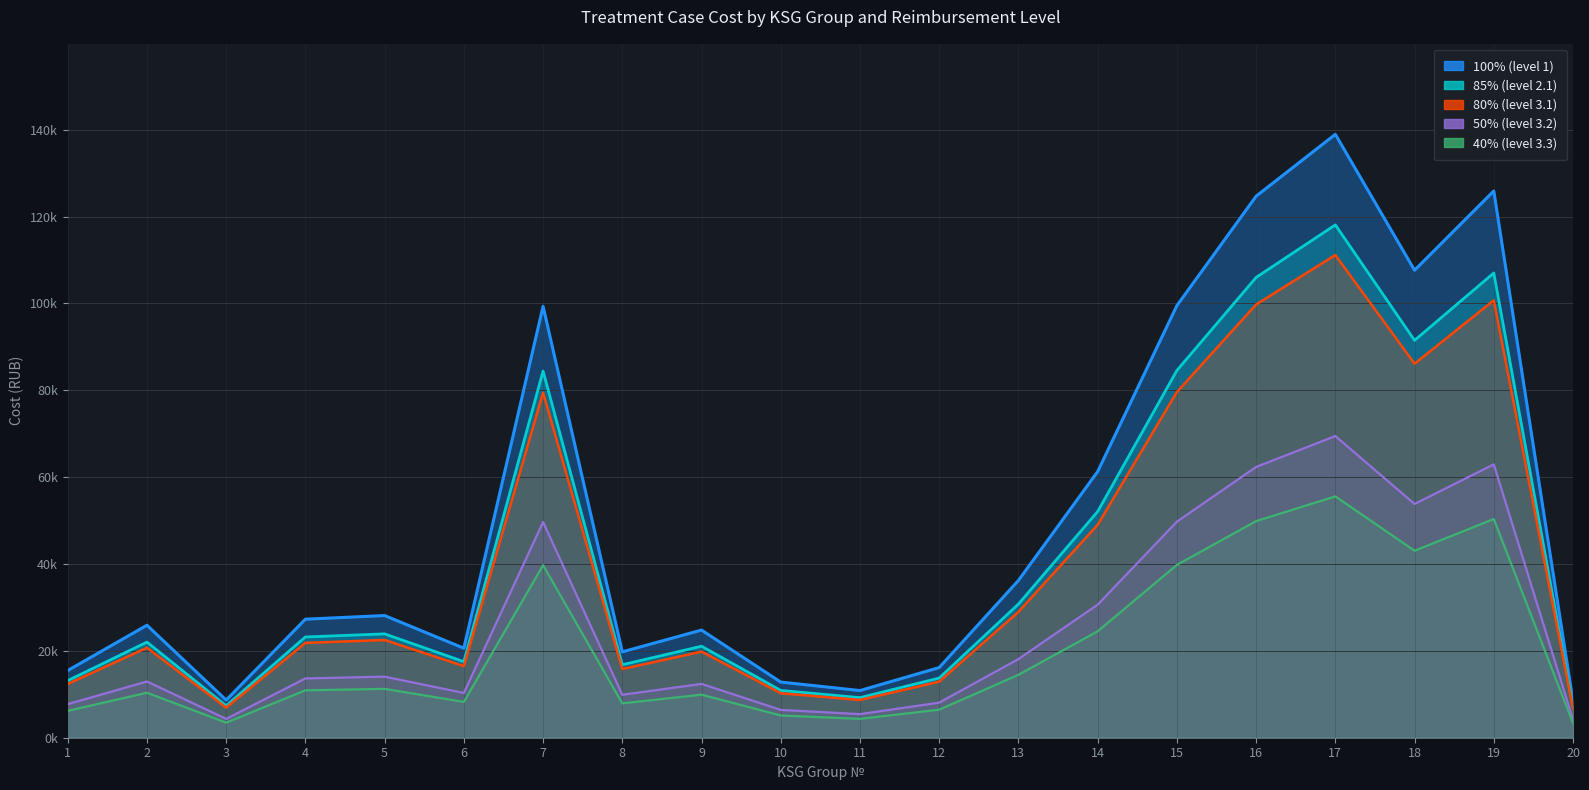

List the labels in order of 100% (level 1) value, smallest first.

20, 3, 11, 10, 1, 12, 8, 6, 9, 2, 4, 5, 13, 14, 7, 15, 18, 16, 19, 17